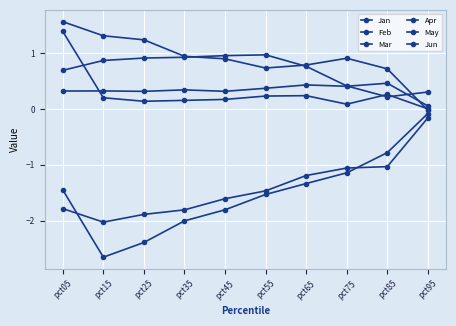

How many data points does each series have?

10